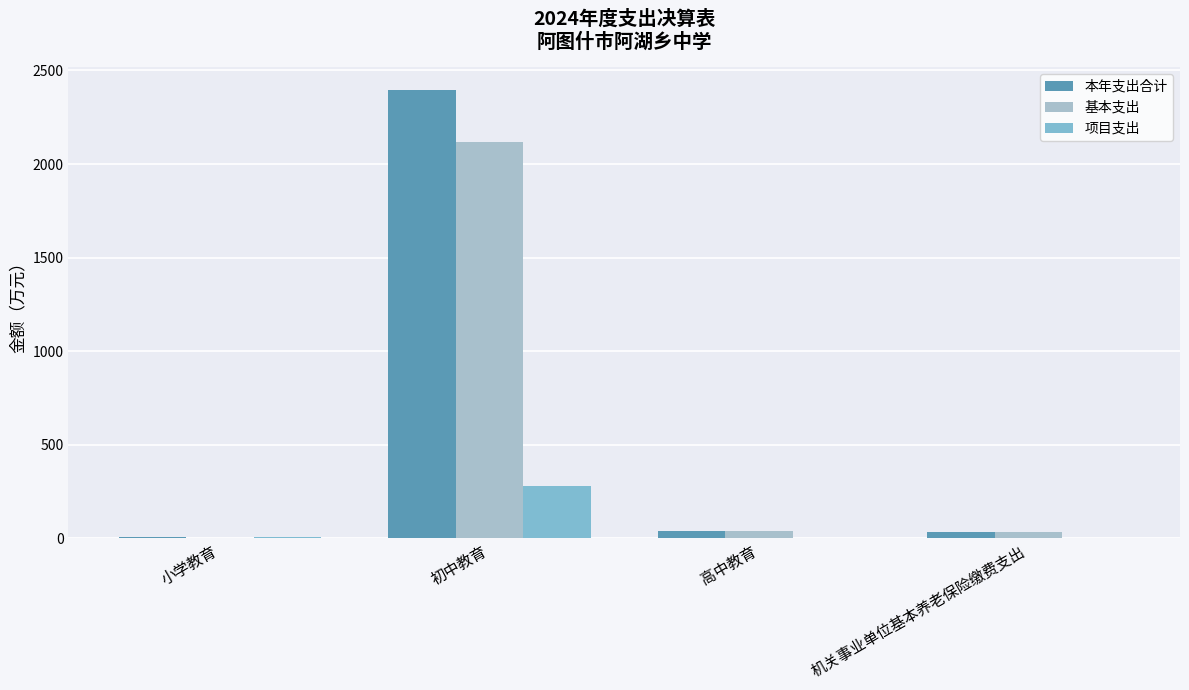

How many positive values does the 基本支出 series have?

3